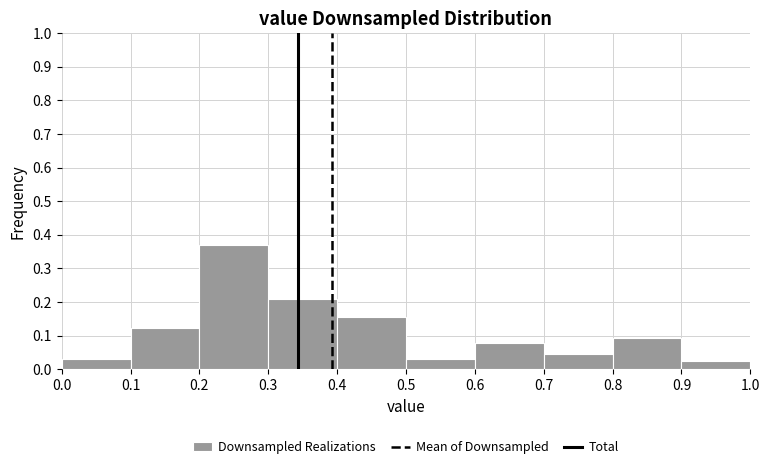

Reading left to right, transcribe this chart: for each bar, give the range it covers on the x-axis and its height. The values are not printed on the chart, so give them approximately, as read against the axis.

0.0 to 0.1: 0.03
0.1 to 0.2: 0.12
0.2 to 0.3: 0.37
0.3 to 0.4: 0.21
0.4 to 0.5: 0.15
0.5 to 0.6: 0.03
0.6 to 0.7: 0.08
0.7 to 0.8: 0.05
0.8 to 0.9: 0.09
0.9 to 1.0: 0.02